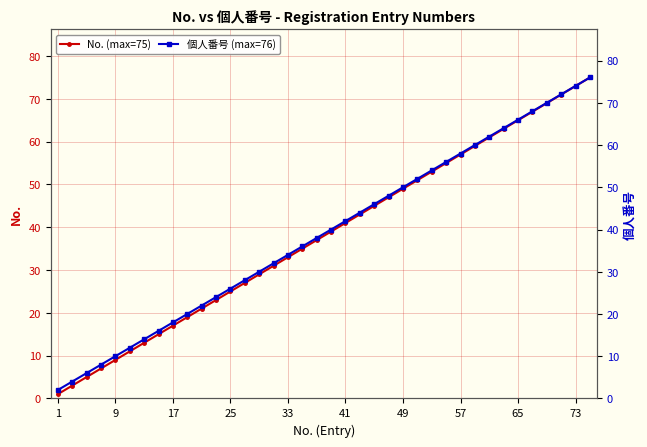

What are all the series names shown in the legend?

No., 個人番号